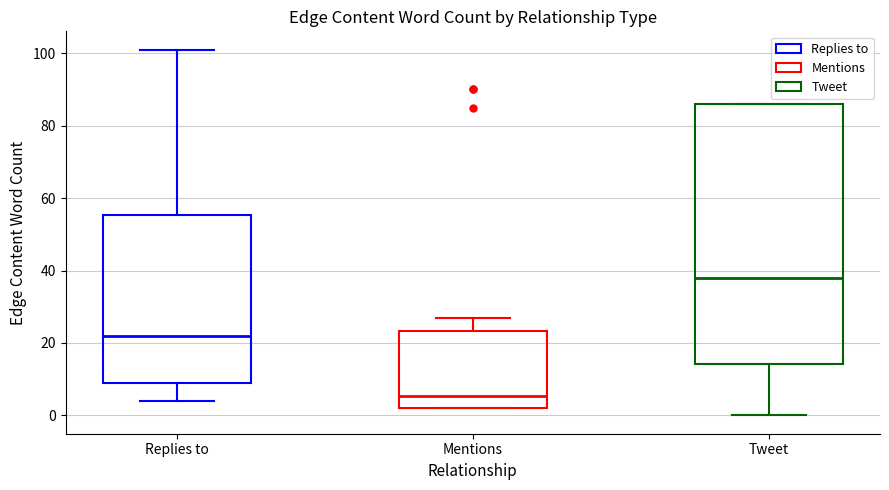

Reading left to right, read every box against the y-axis: the position of its median line, the range the box covers, and the ends of its whiskers. The values are not printed on the chart, so give them approximately, as read against the axis.

Replies to: median 22, box 10 to 56, whiskers 4 to 102
Mentions: median 6, box 2 to 24, whiskers 2 to 28
Tweet: median 38, box 14 to 86, whiskers 0 to 86